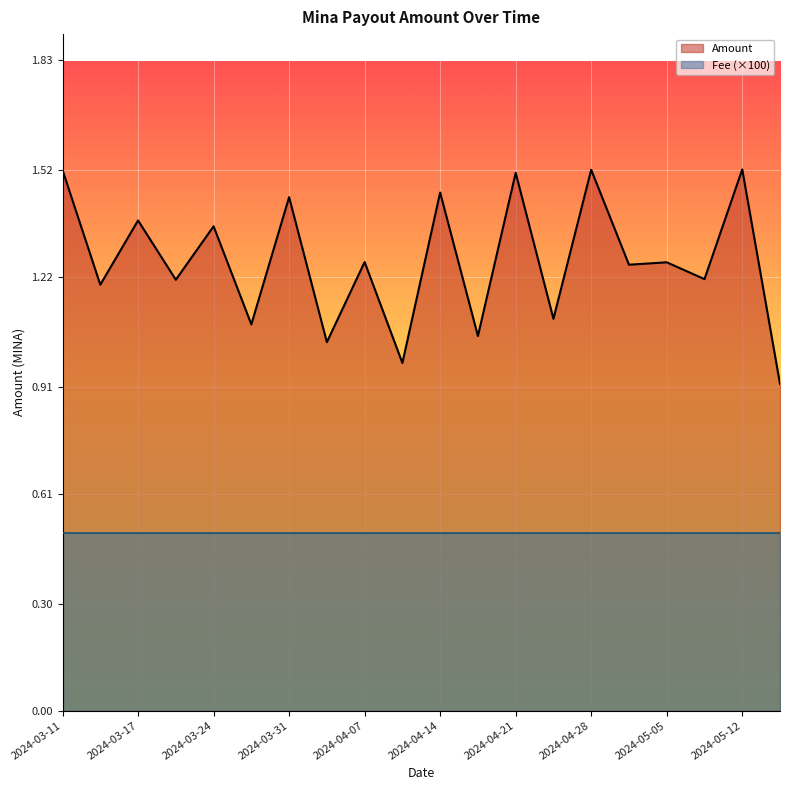

Where is the first local maximum for Amount?

2024-03-17